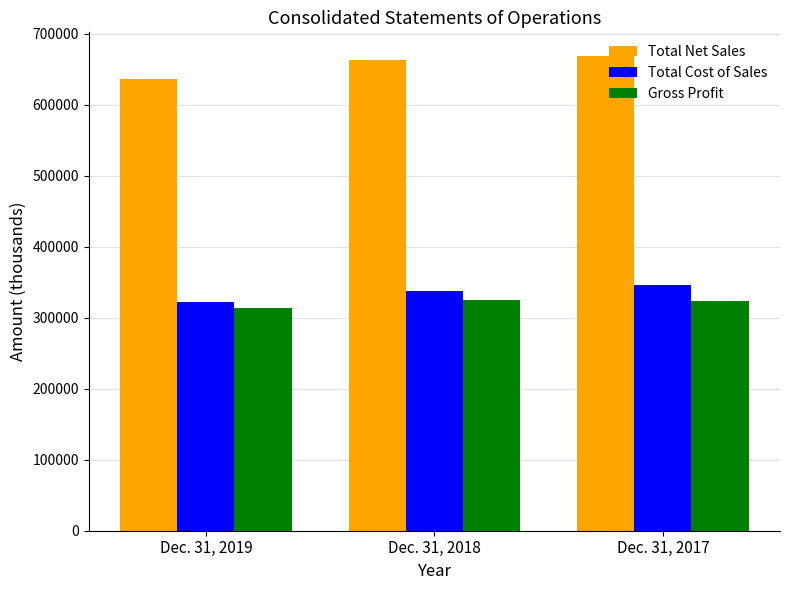

True or false: Total Cost of Sales has a value of 338013 at Dec. 31, 2018.

True